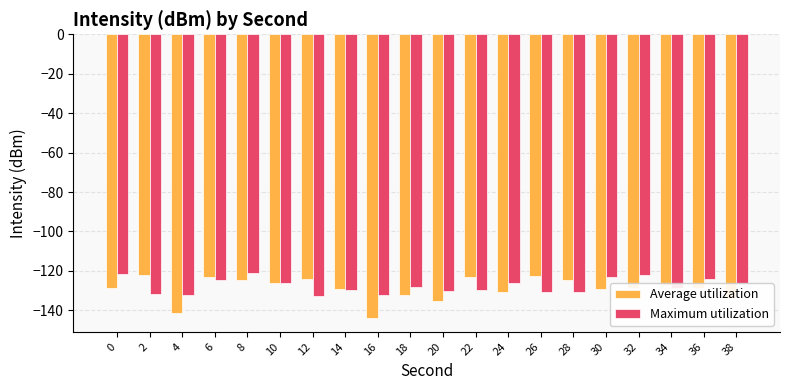

What is the total value across all series at 4?

-273.2